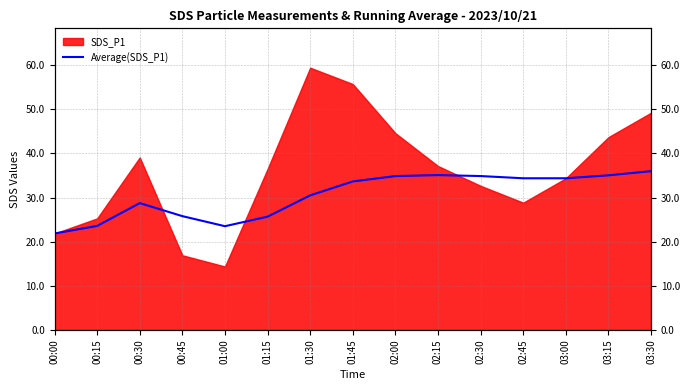

How many categories are shown in the chart?

15